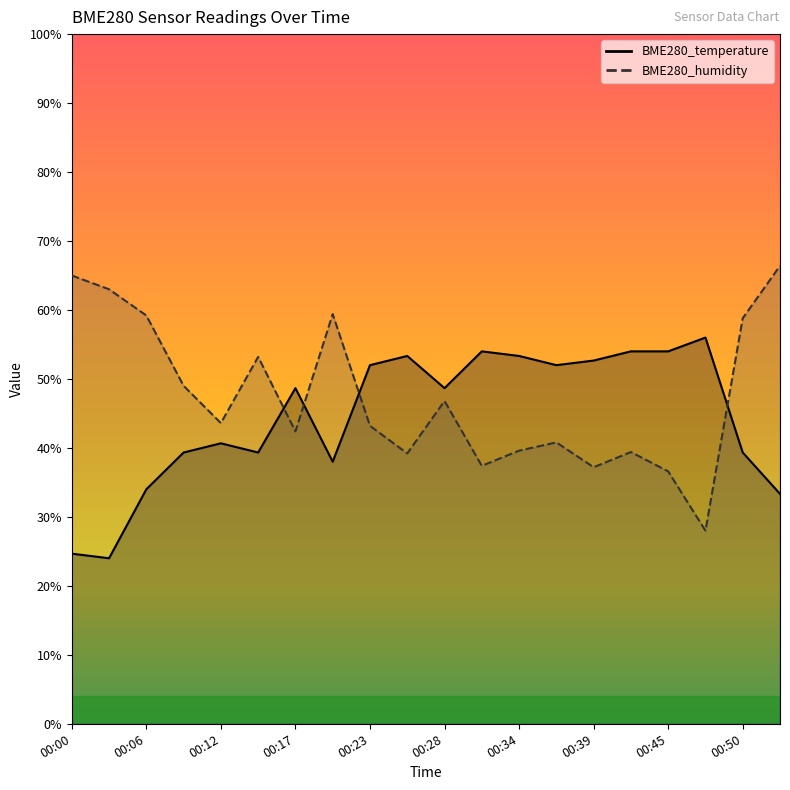

At which category does BME280_humidity reach its first local peak?

00:14